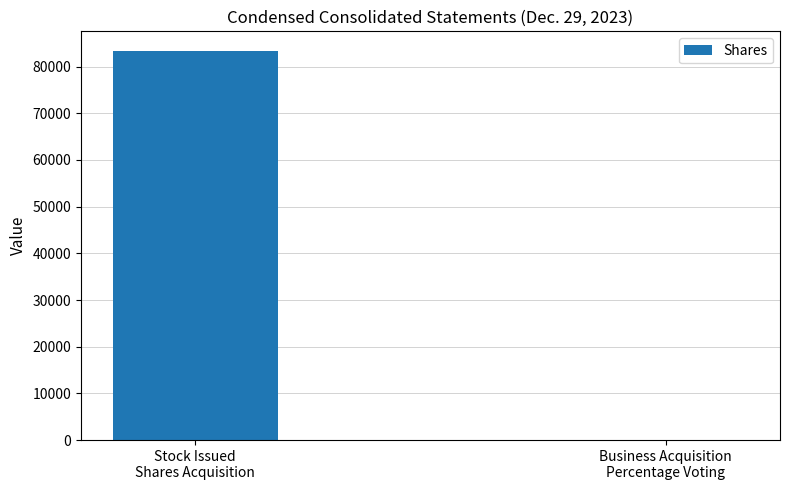

What is the maximum value shown in the chart?

83371